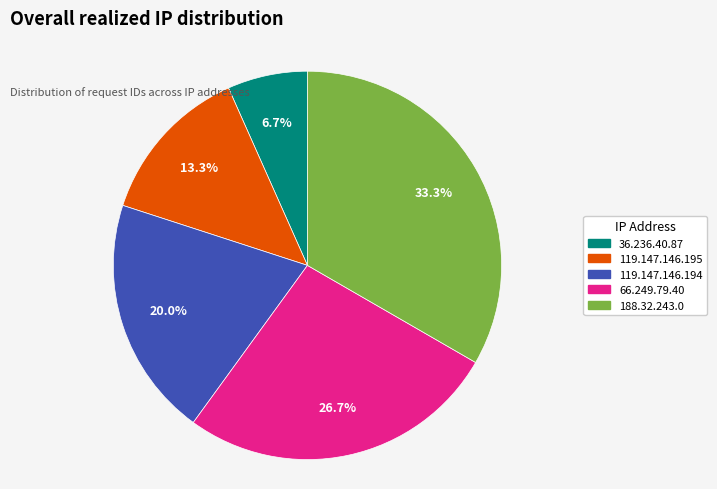

Between 36.236.40.87 and 66.249.79.40, which is larger?

66.249.79.40